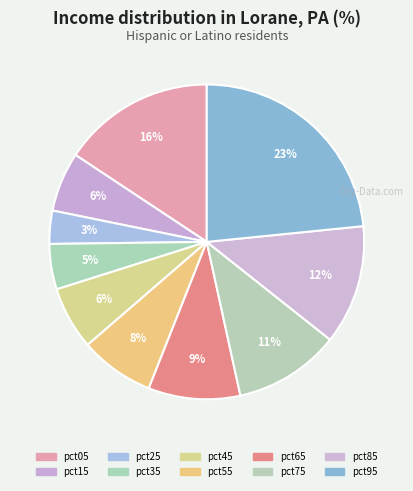

How many slices are in this pie chart?

10